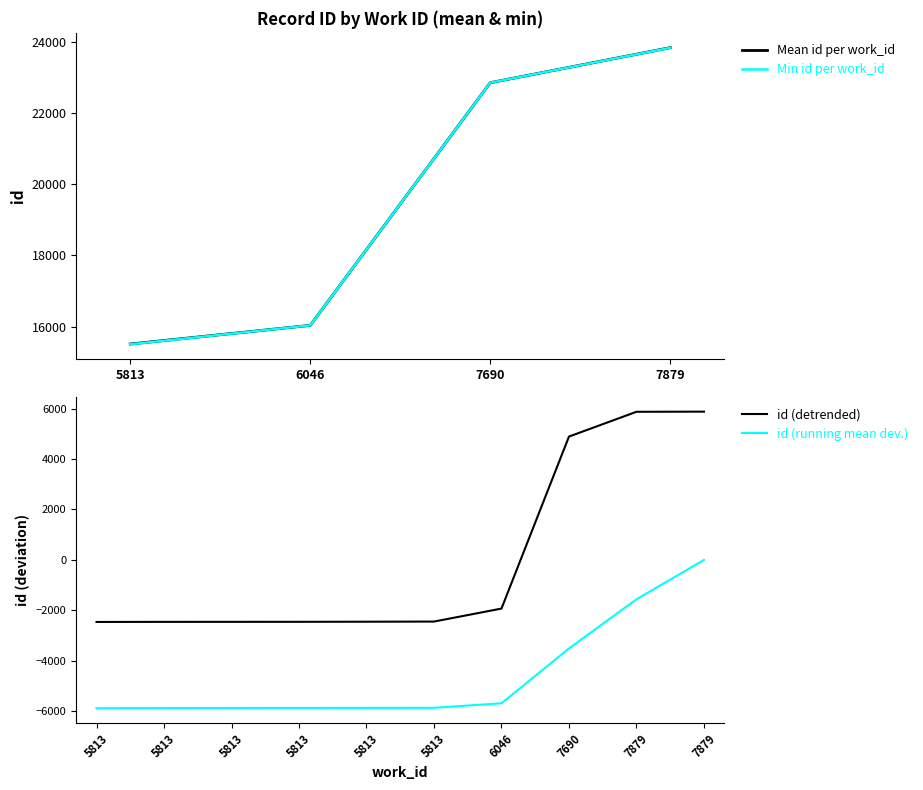

How many positive values are there?

3